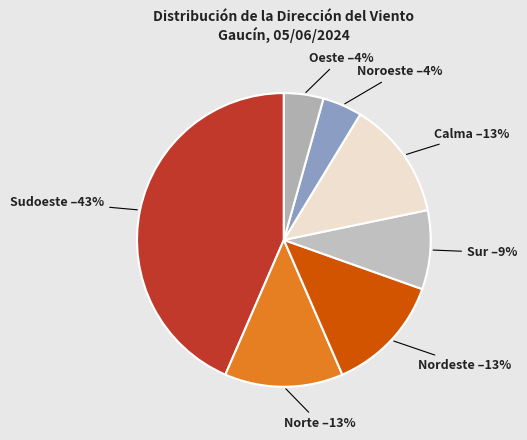

How many slices are in this pie chart?

7